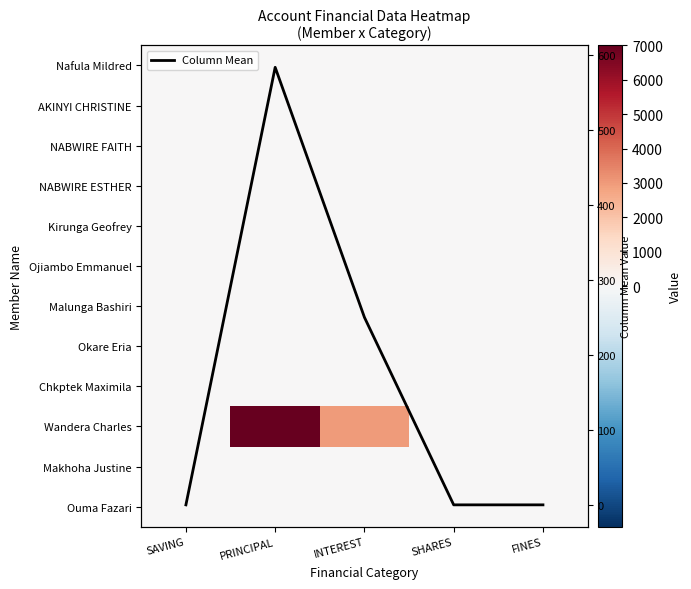

True or false: NABWIRE ESTHER has a value of 0.0 at FINES.

True